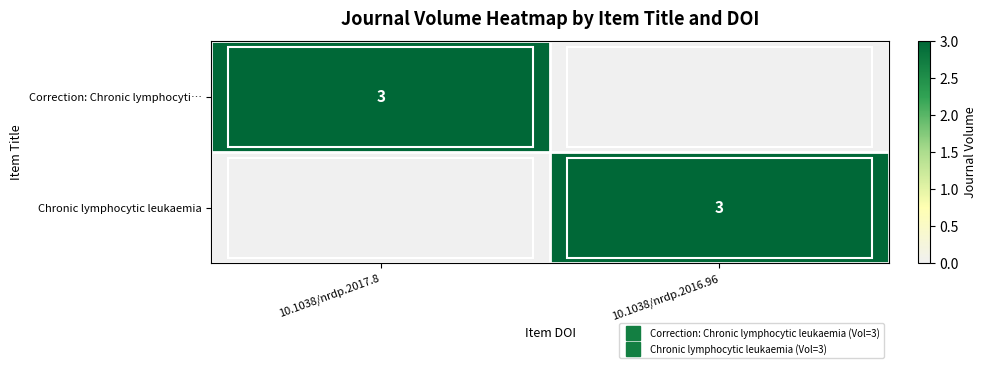

List the series in order of their peak value, lowest first.

Correction: Chronic lymphocyti…, Chronic lymphocytic leukaemia